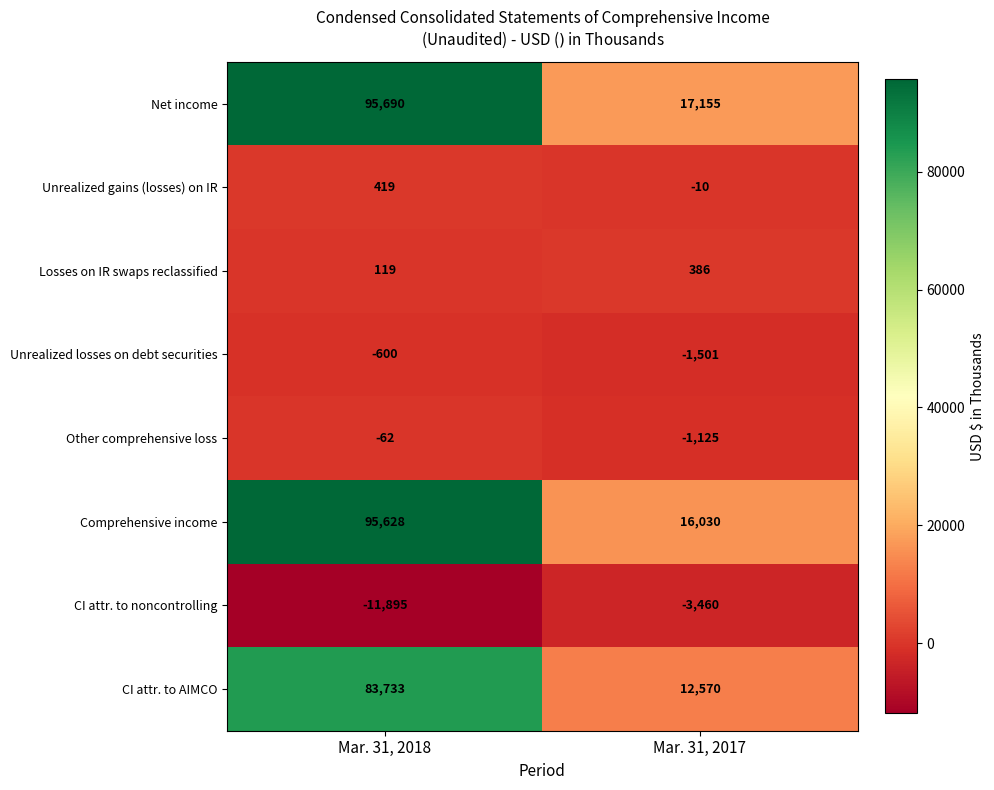

Which series has the largest range (max minus min)?

Comprehensive income